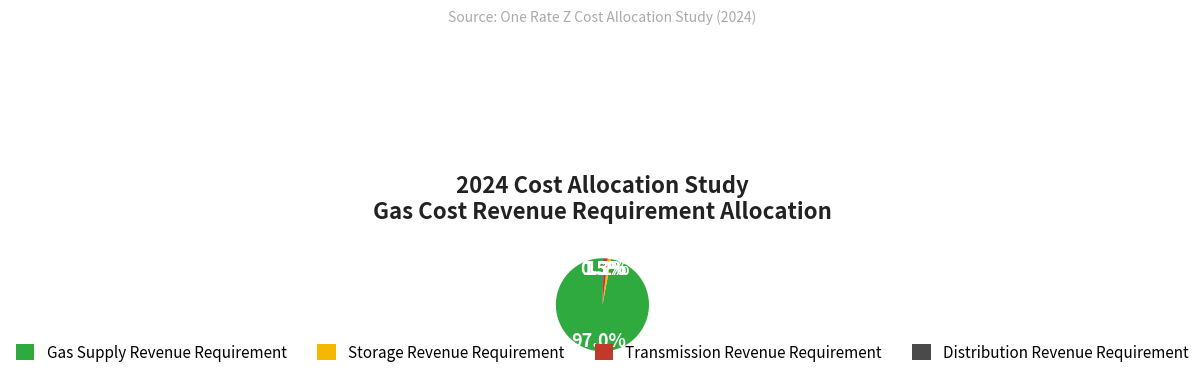

What percentage is NOT represented by Distribution Revenue Requirement?

99.5%